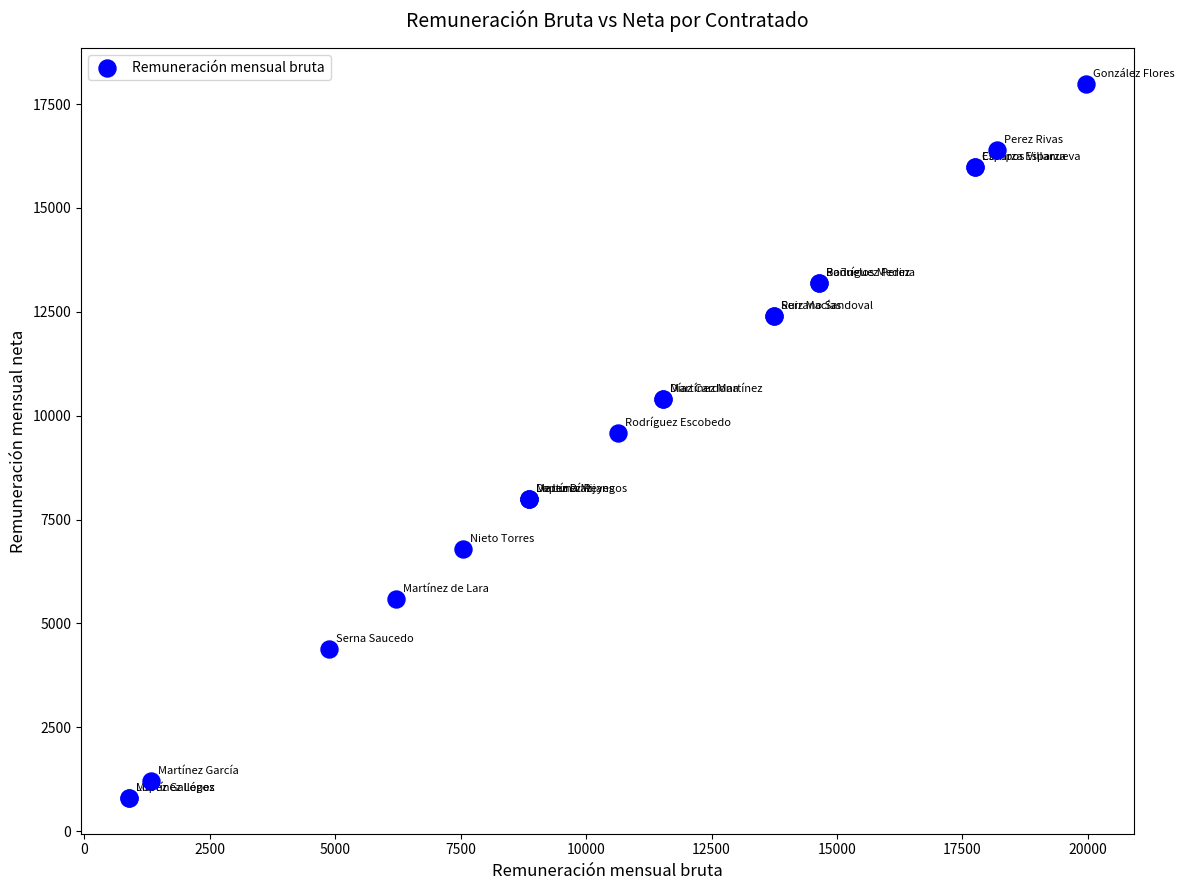

What Y value in the scatter plot is closest to 9393?

9593.5